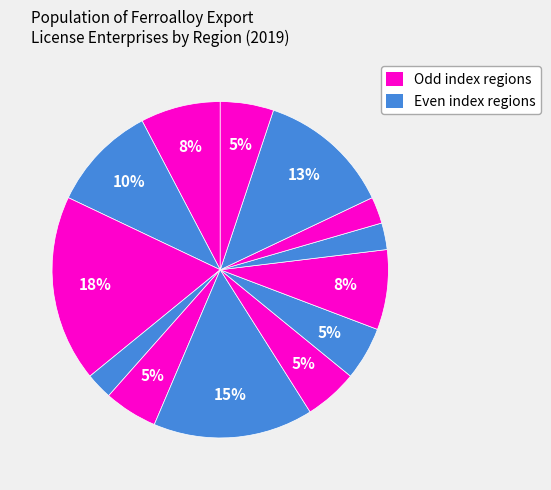

Count the number of slices in the pie.

13